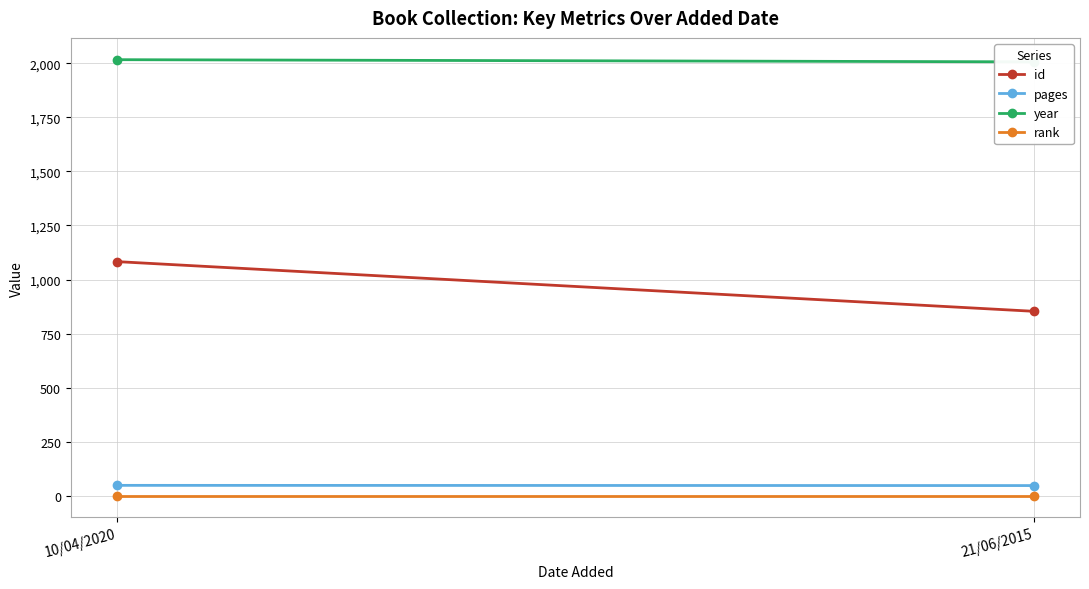

Is this an area chart (filled region under the line)?

No